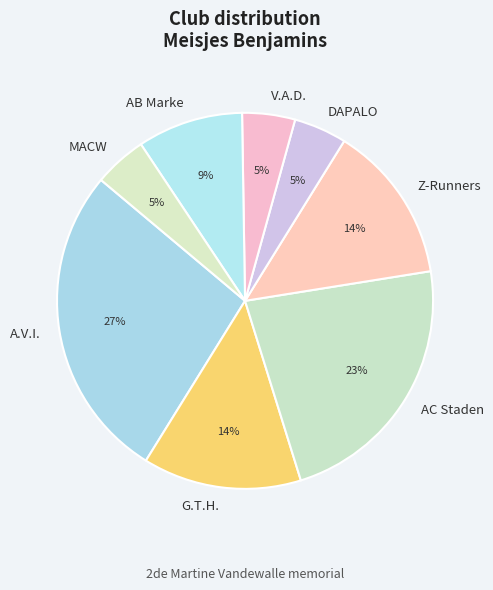

Which category has the biggest portion of the pie?

A.V.I.